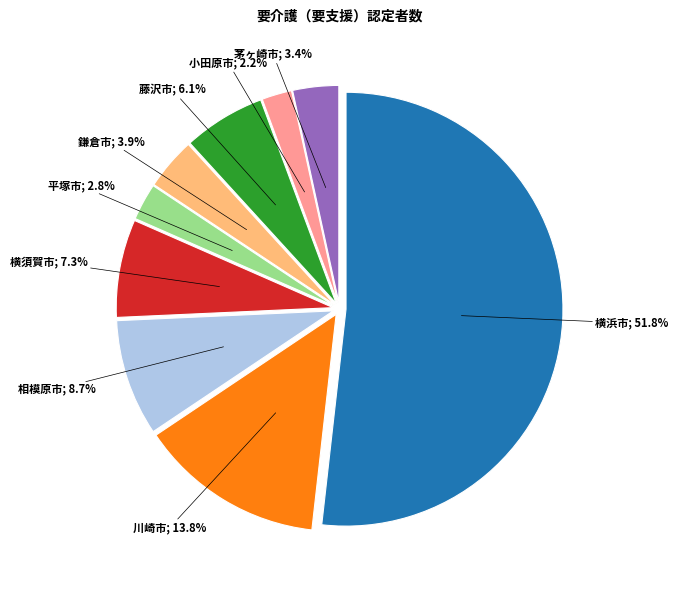

Is there any slice that represents more than half of the pie?

Yes